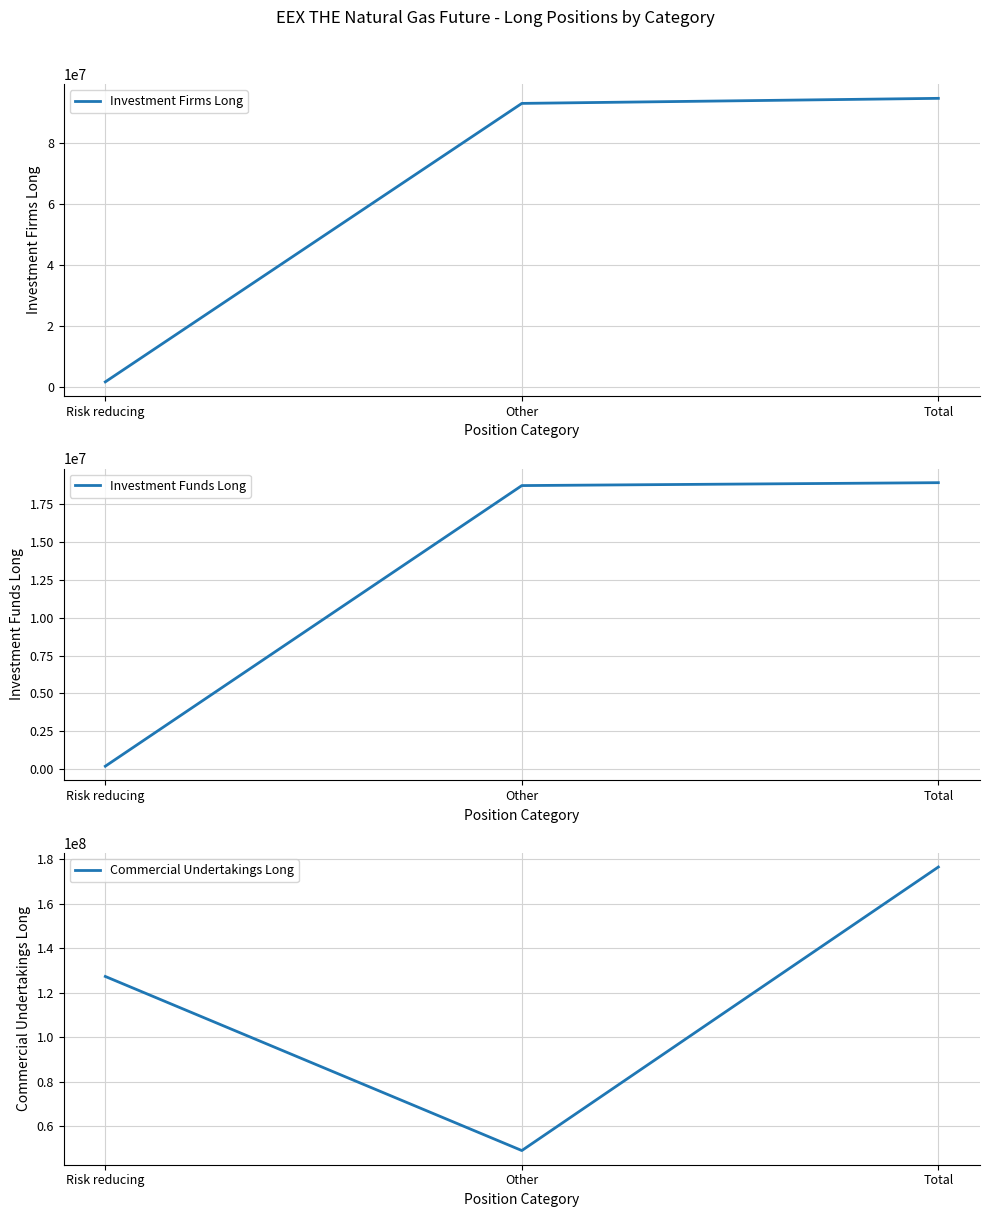

Is the value of Investment Funds Long at Other greater than the value of Investment Firms Long at Other?

No